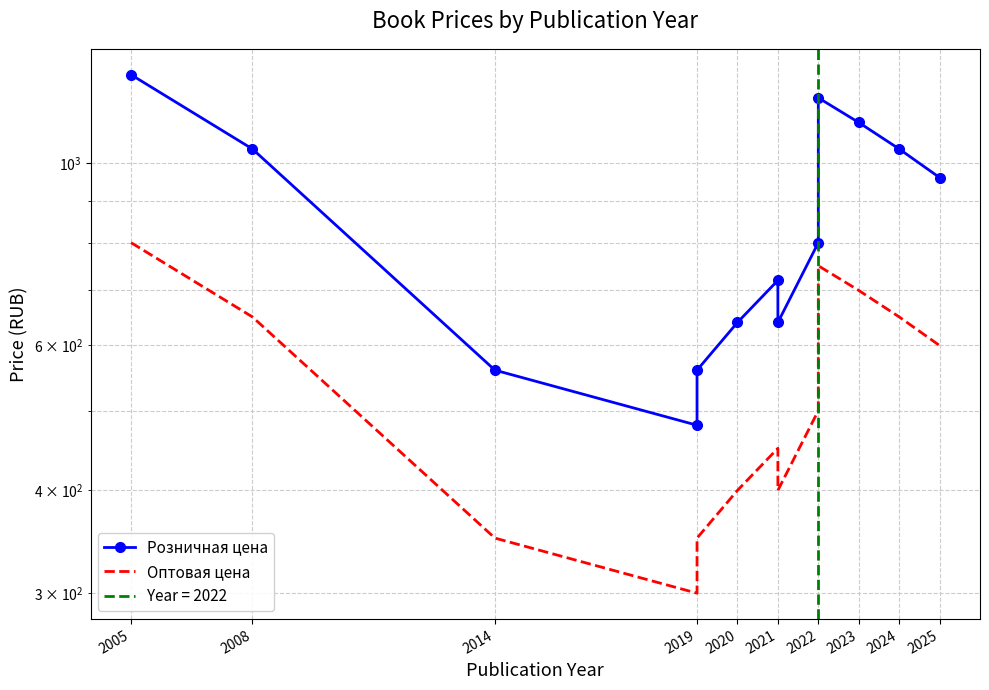

What is the total value across all series at 2021?

1170